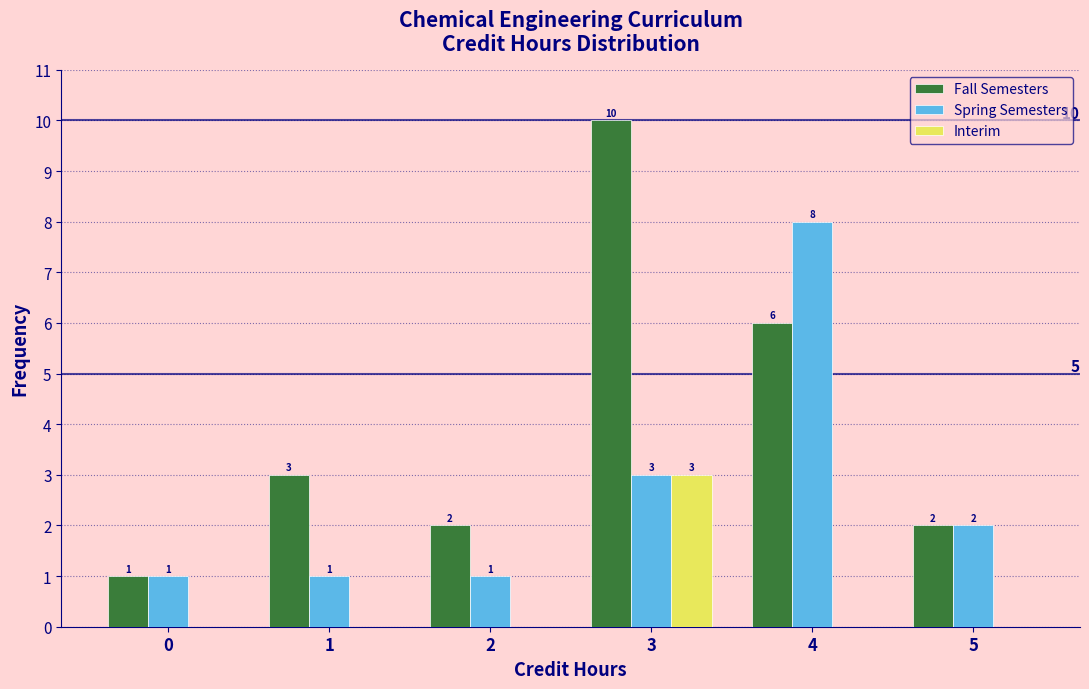

Reading right to left, transcribe all the data shown in this chart.

Fall Semesters: 5=2	4=6	3=10	2=2	1=3	0=1
Spring Semesters: 5=2	4=8	3=3	2=1	1=1	0=1
Interim: 5=0	4=0	3=3	2=0	1=0	0=0